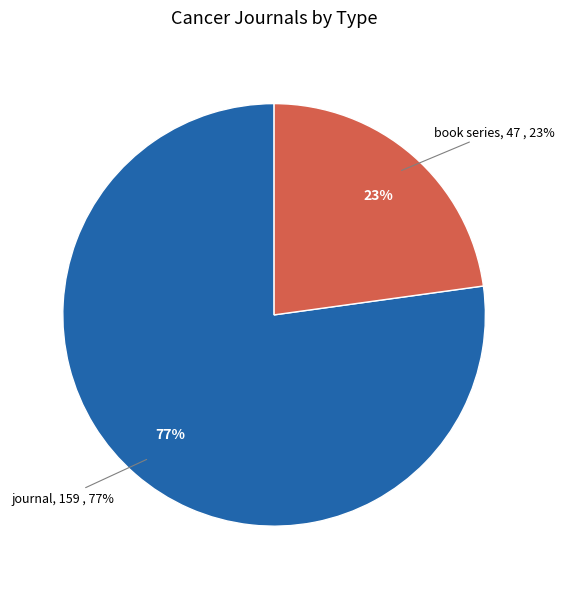

How much of the chart is everything except journal?

22.8%